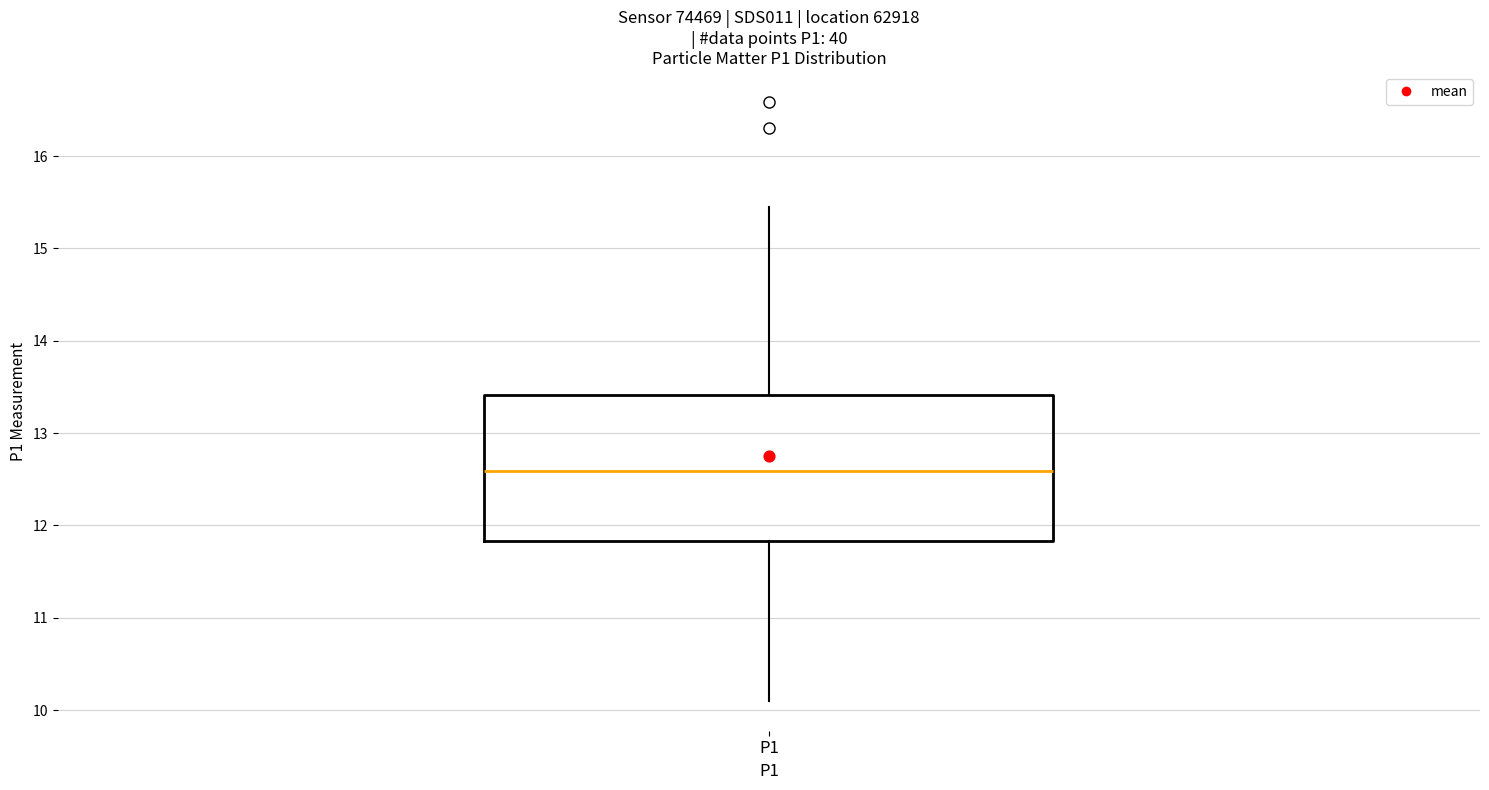

Read this box plot against the y-axis: the position of the median line, the range covered by the box, and the ends of both whiskers. The values are not printed on the chart, so give them approximately, as read against the axis.

median 12.6, box 11.8 to 13.4, whiskers 10.1 to 15.5